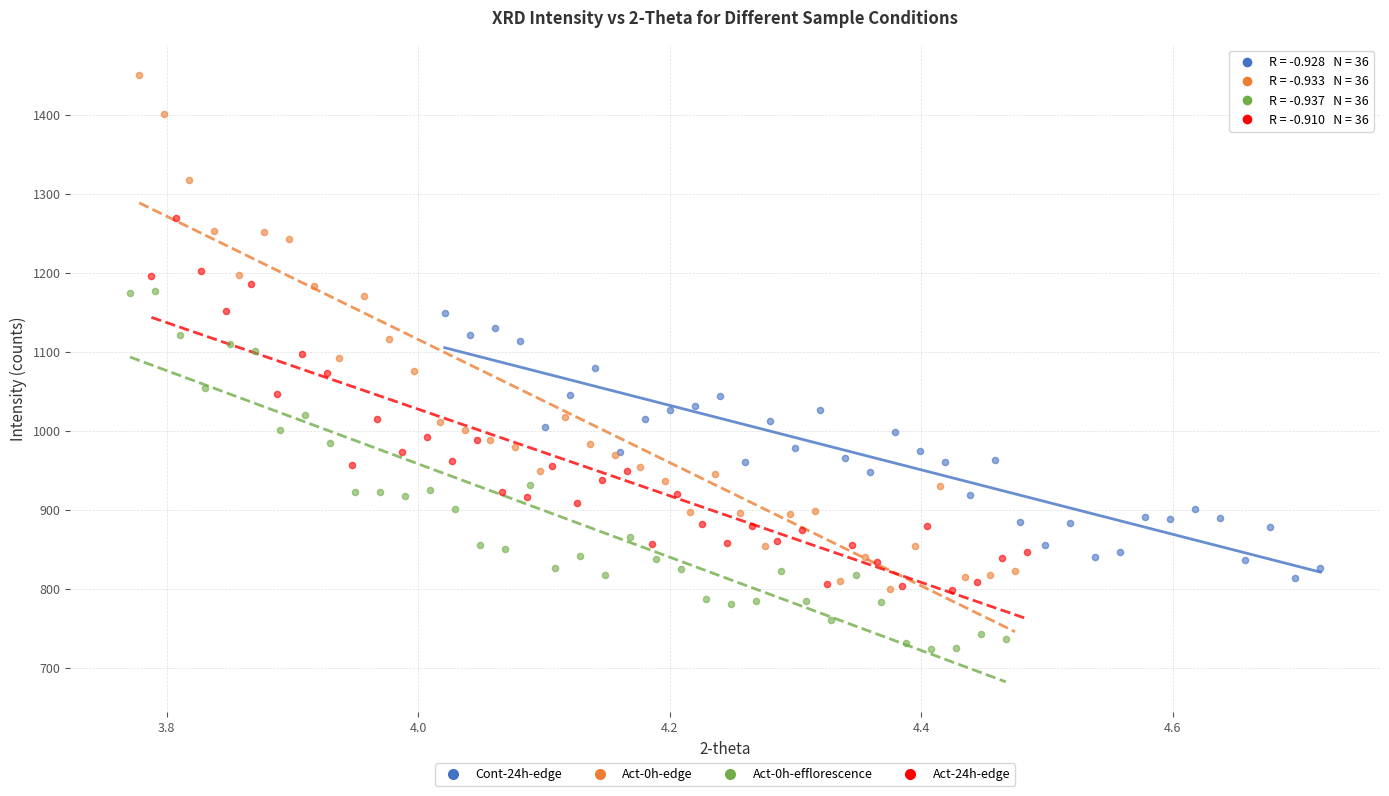

Which series has the widest spread of Y values?

Act-0h-edge